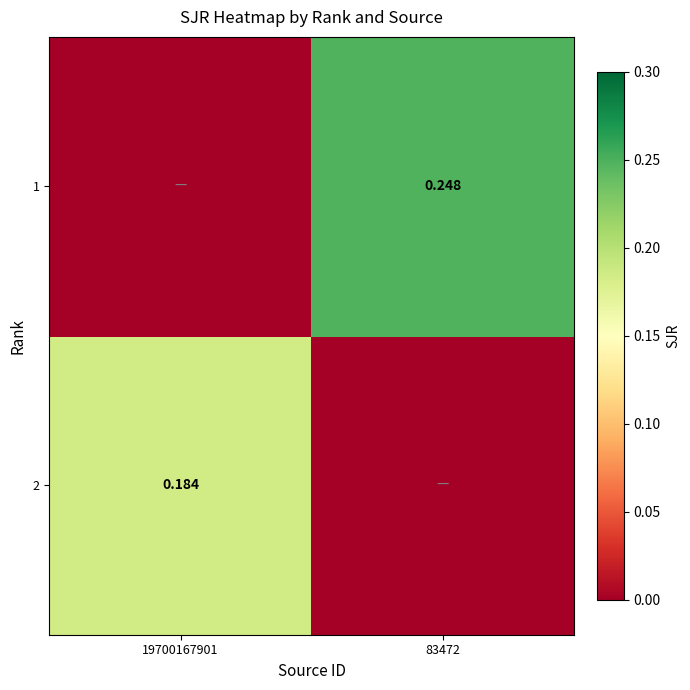

Rank the series by their average value, from highest to lowest.

1, 2